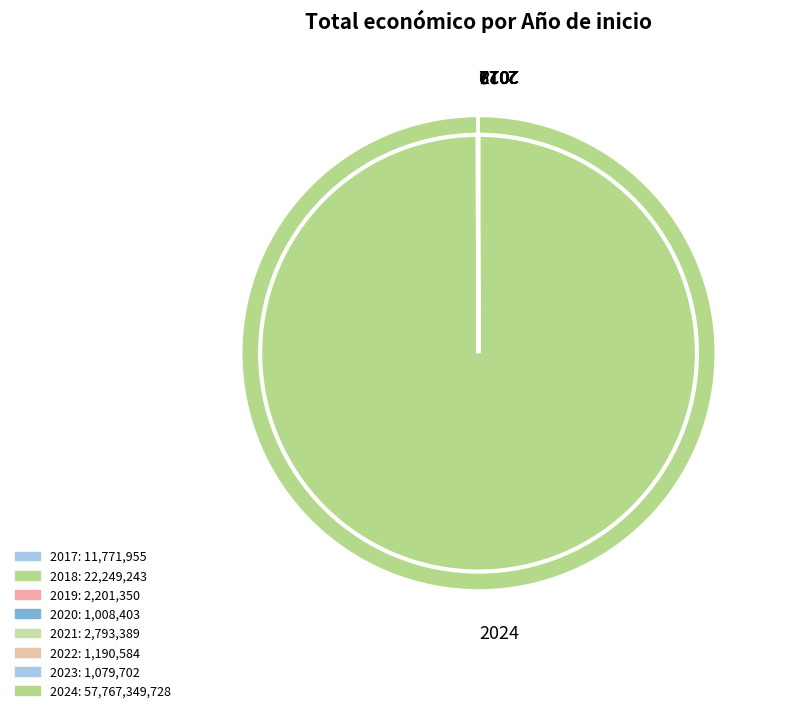

The 2024 slice represents 1% of the pie. True or false?

False